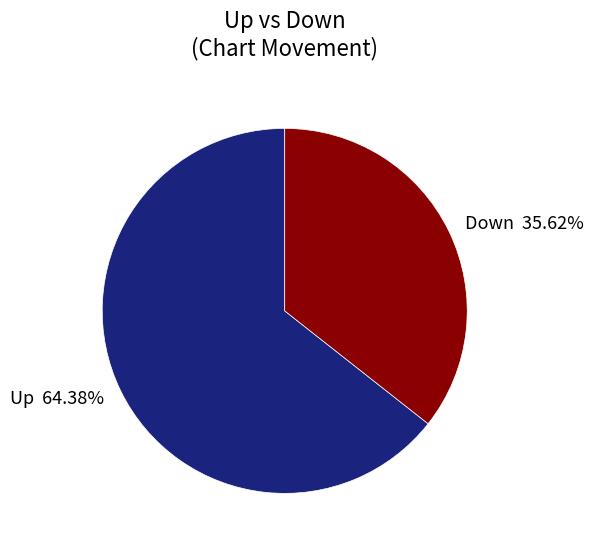

What is the smallest slice in the pie chart?

Down